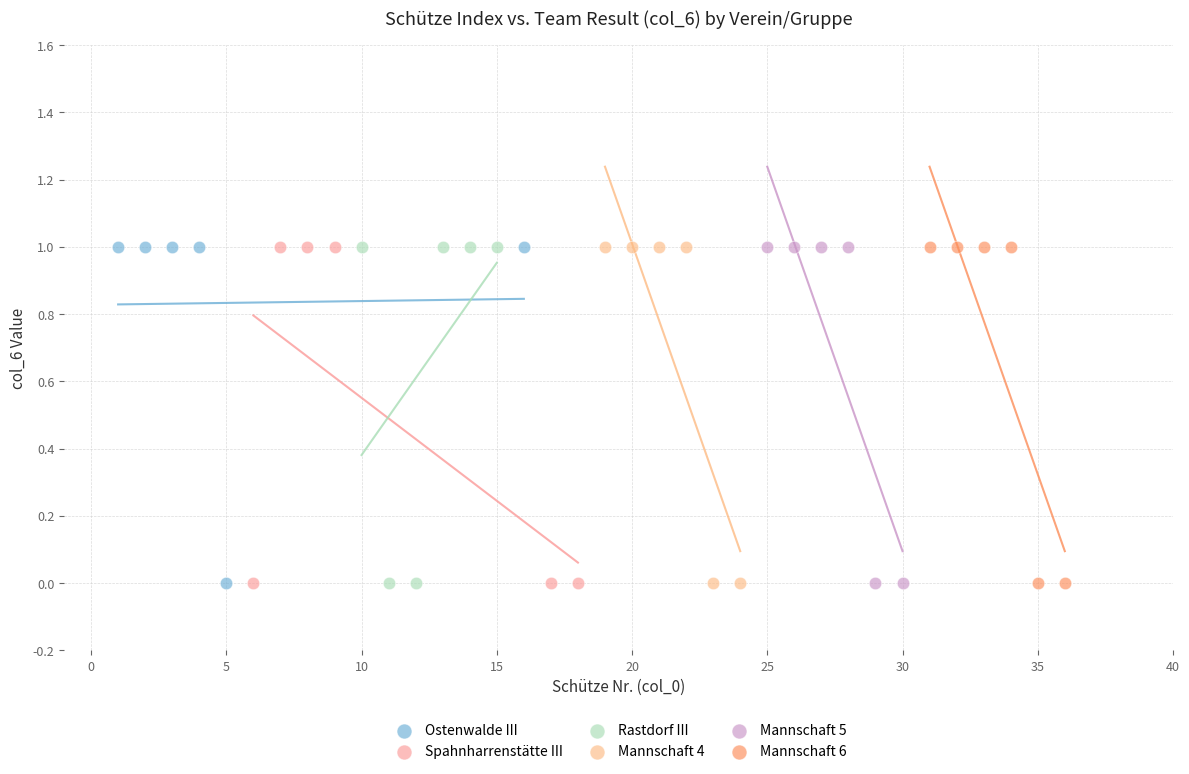

What are all the series names shown in the legend?

Ostenwalde III, Spahnharrenstätte III, Rastdorf III, Mannschaft 4, Mannschaft 5, Mannschaft 6